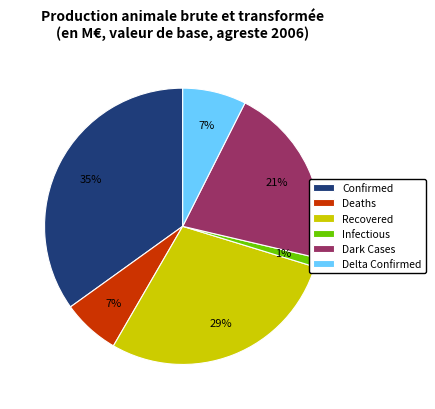

Is there any slice that represents more than half of the pie?

No